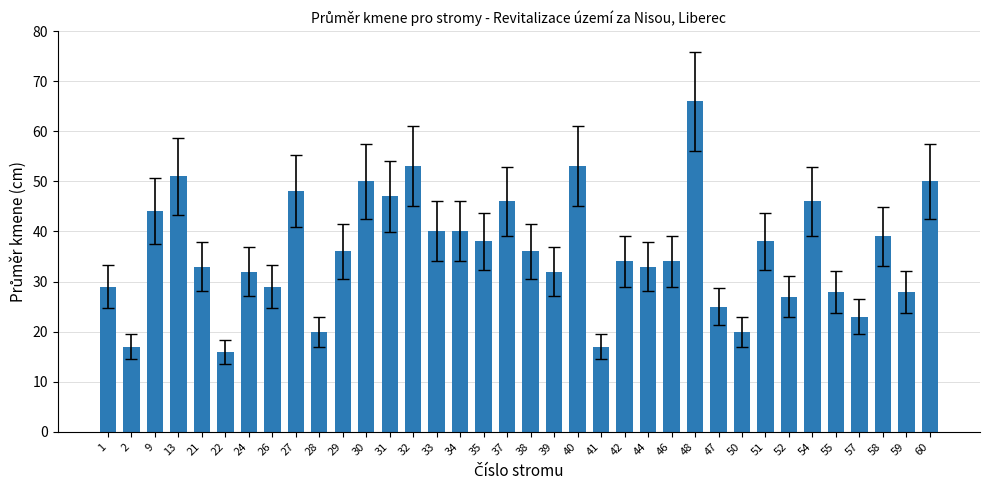

Which has a higher value, 26 or 22?

26